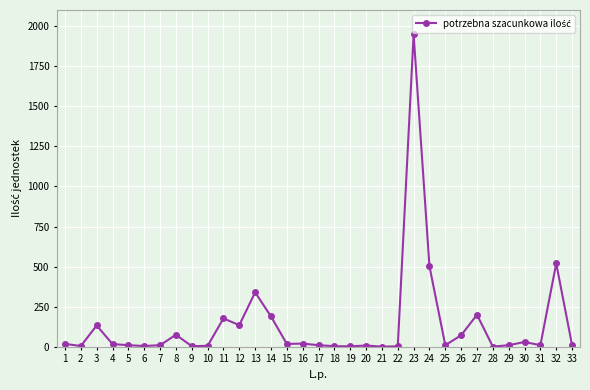

True or false: there are more than 1 points higher than both neighbors.

True